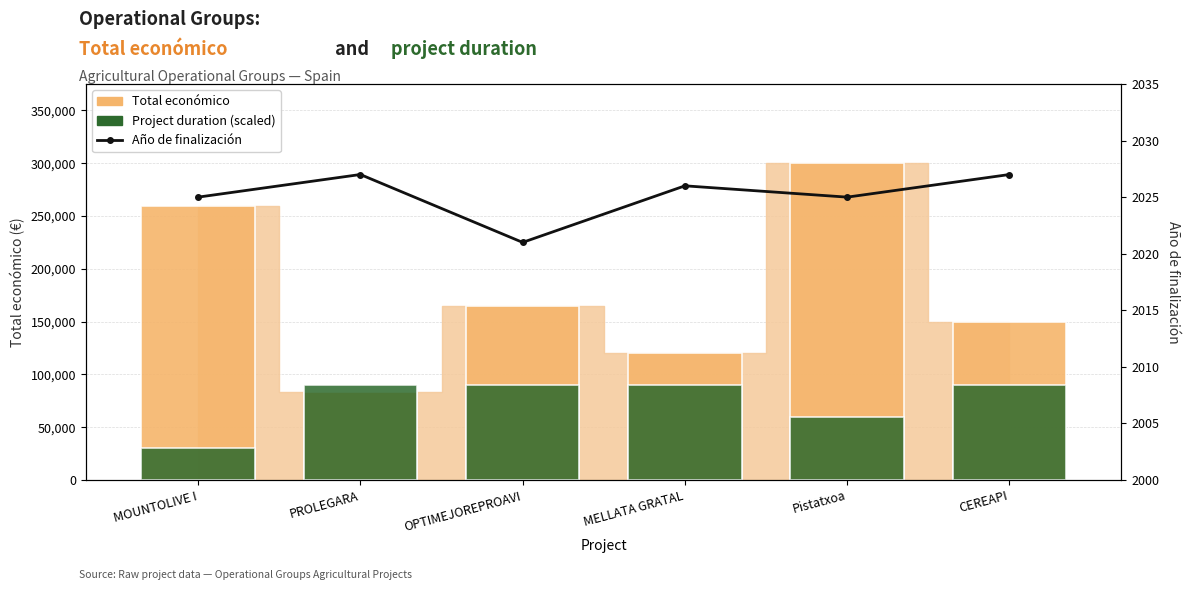

The value at CEREAPI is 3485. True or false?

False